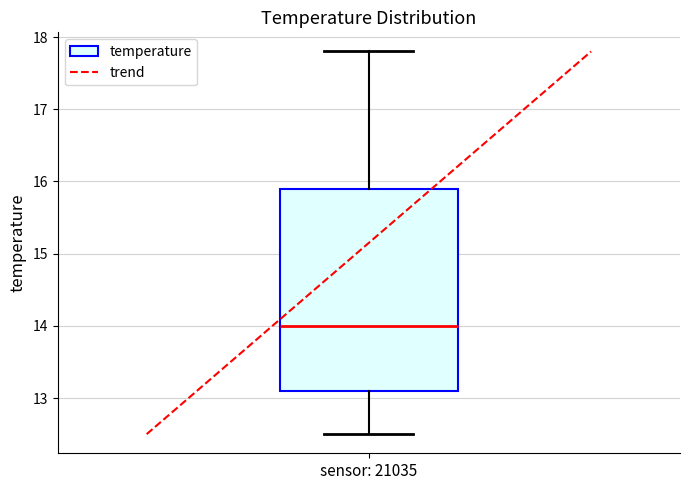

Where is the lower edge of the box for sensor: 21035 on the y-axis? The values are not printed on the chart, so give them approximately, as read against the axis.

13.1